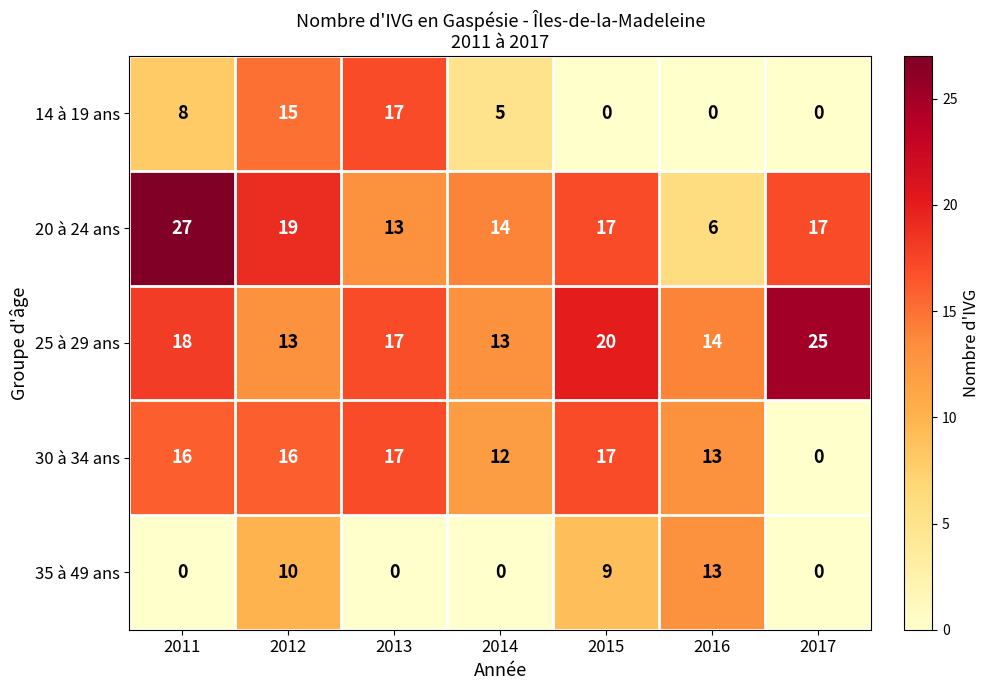

The 35 à 49 ans series shows 8 at 2014. True or false?

False